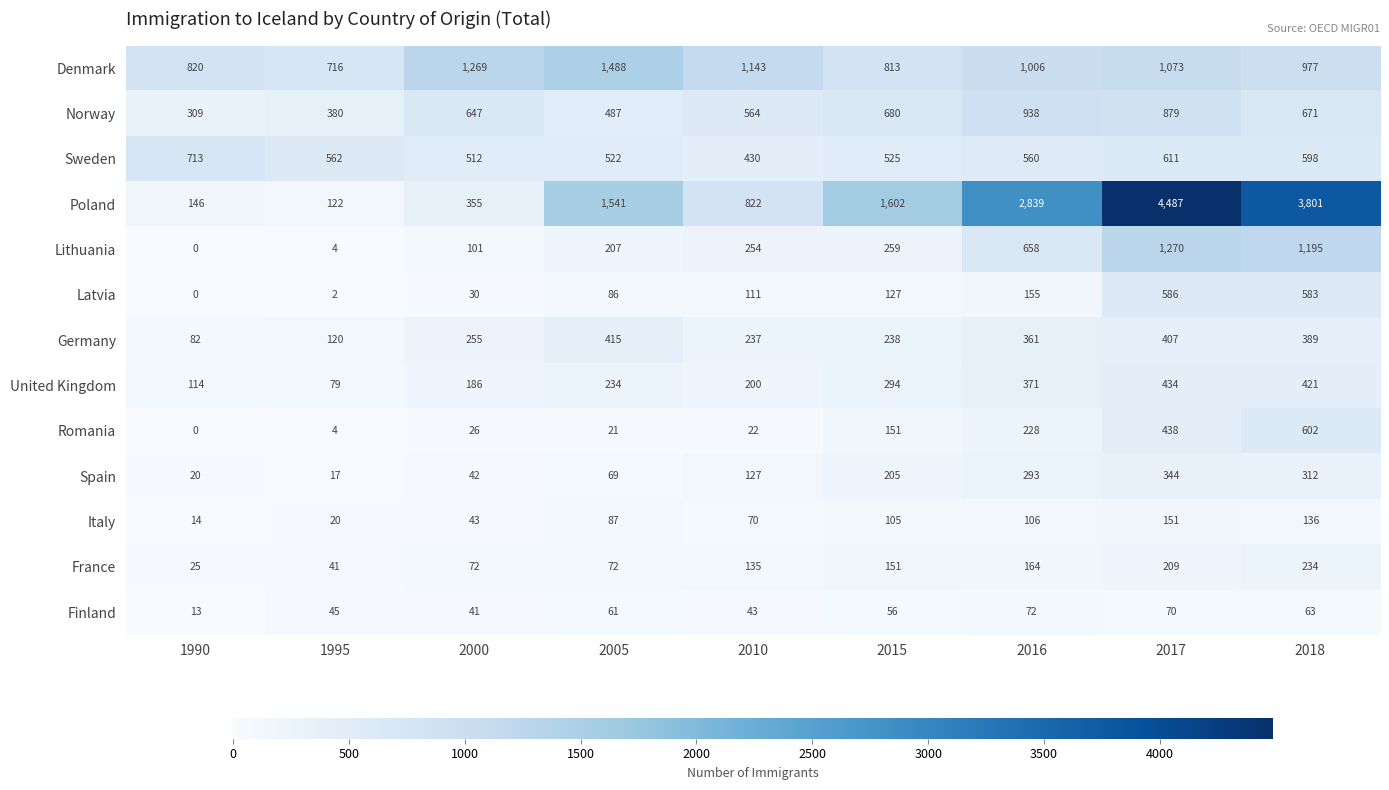

At which label is Spain closest to 180?

2015